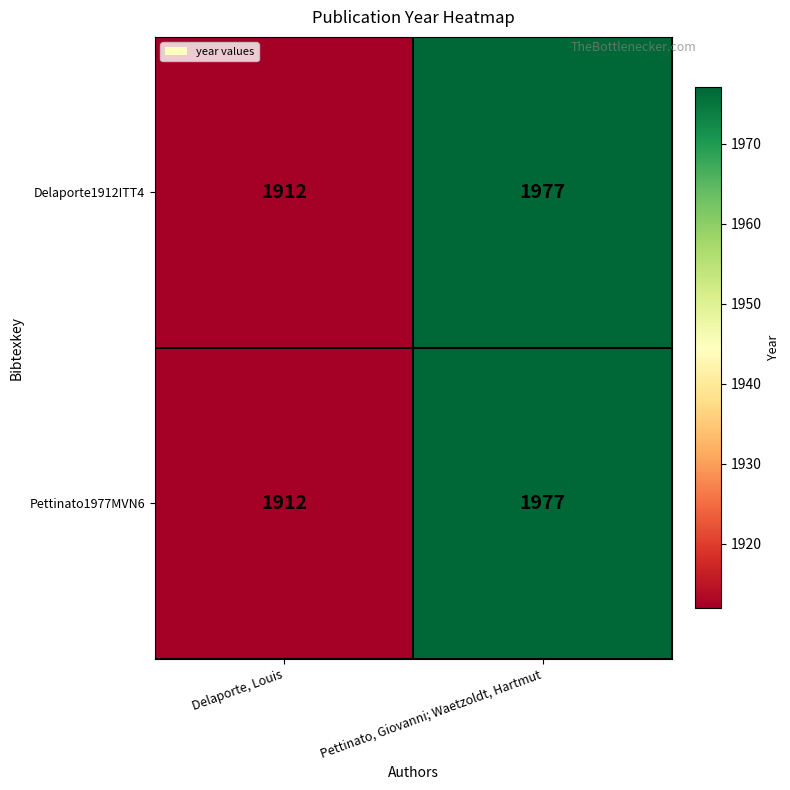

What value does the Pettinato1977MVN6 series have at Pettinato, Giovanni; Waetzoldt, Hartmut?

1977